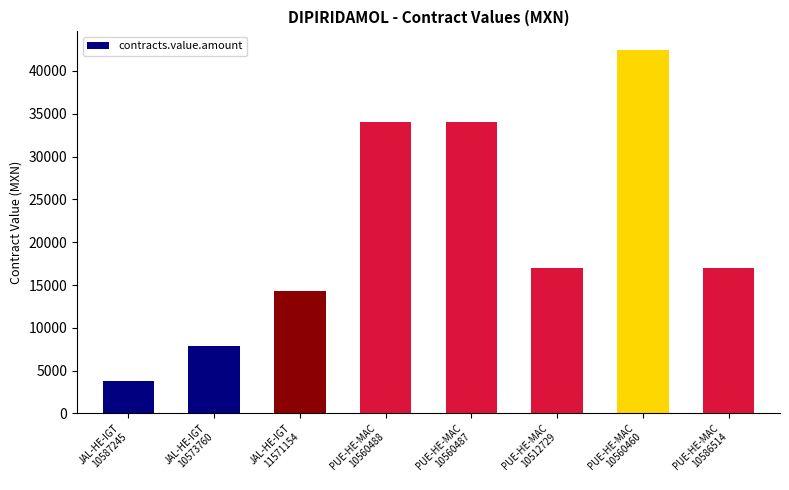

Reading left to right, transcribe all the data shown in this chart.

JAL-HE-IGT
10587245=3829.6	JAL-HE-IGT
10573760=7850.7	JAL-HE-IGT
11571154=14350.0	PUE-HE-MAC
10560488=34000.0	PUE-HE-MAC
10560487=34000.0	PUE-HE-MAC
10512729=17000.0	PUE-HE-MAC
10560460=42500.0	PUE-HE-MAC
10586514=17000.0